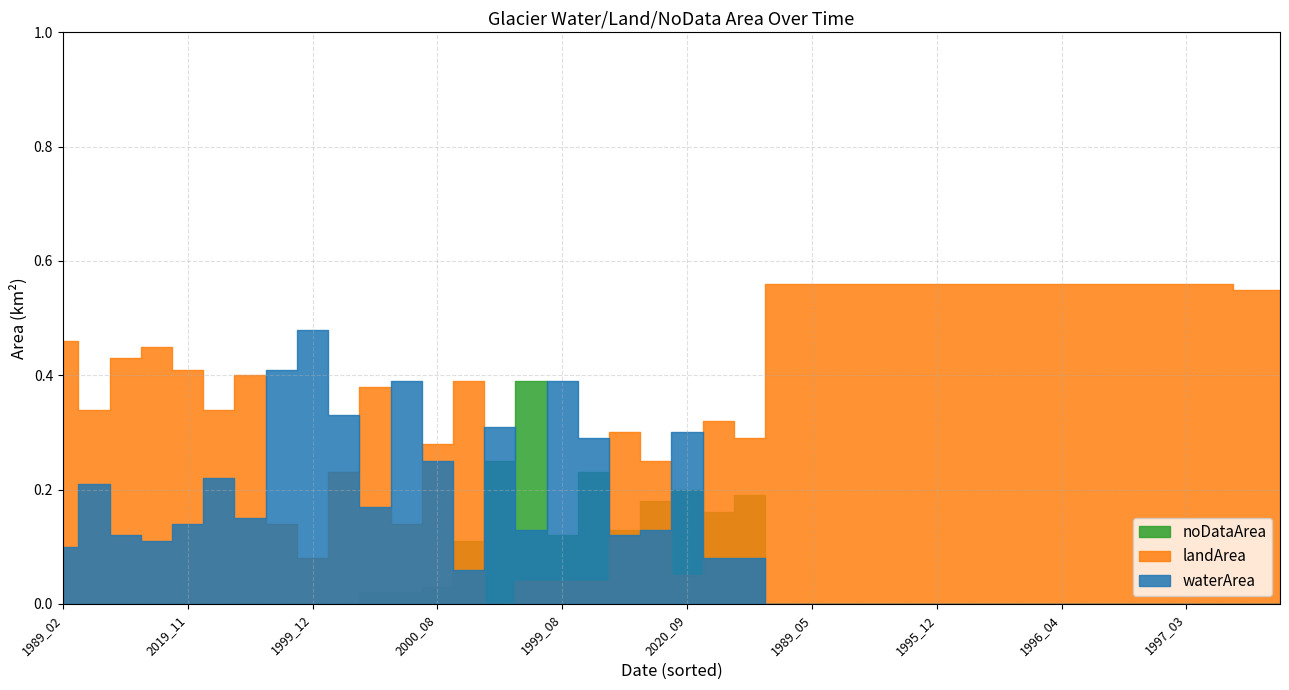

Reading left to right, transcribe all the data shown in this chart.

waterArea: 0.1	0.2	0.1	0.1	0.1	0.2	0.1	0.4	0.5	0.3	0.2	0.4	0.2	0.1	0.3	0.1	0.4	0.3	0.1	0.1	0.3	0.1	0.1	0.0	0.0	0.0	0.0	0.0	0.0	0.0	0.0	0.0	0.0	0.0	0.0	0.0	0.0	0.0	0.0	0.0
landArea: 0.5	0.3	0.4	0.5	0.4	0.3	0.4	0.1	0.1	0.2	0.4	0.1	0.3	0.4	0.0	0.0	0.0	0.0	0.3	0.2	0.1	0.3	0.3	0.6	0.6	0.6	0.6	0.6	0.6	0.6	0.6	0.6	0.6	0.6	0.6	0.6	0.6	0.6	0.6	0.6
noDataArea: 0.0	0.0	0.0	0.0	0.0	0.0	0.0	0.0	0.0	0.0	0.0	0.0	0.0	0.1	0.2	0.4	0.1	0.2	0.1	0.2	0.2	0.2	0.2	0.0	0.0	0.0	0.0	0.0	0.0	0.0	0.0	0.0	0.0	0.0	0.0	0.0	0.0	0.0	0.0	0.0